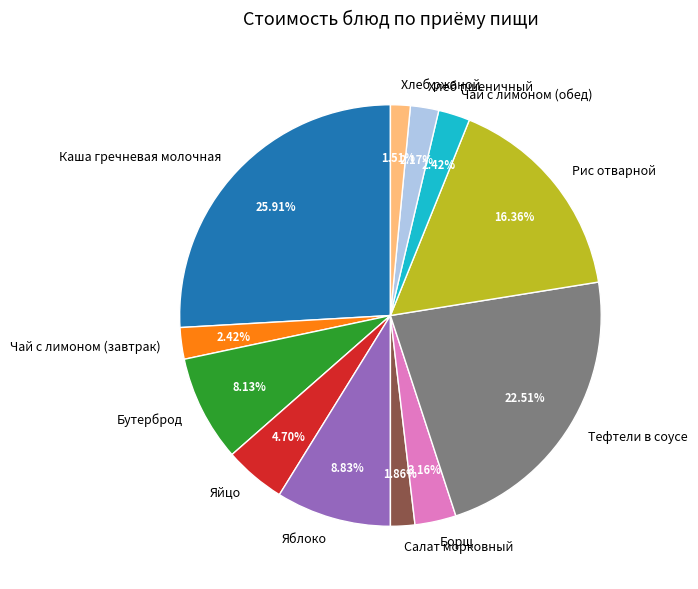

Does Бутерброд represent more than half of the total?

No